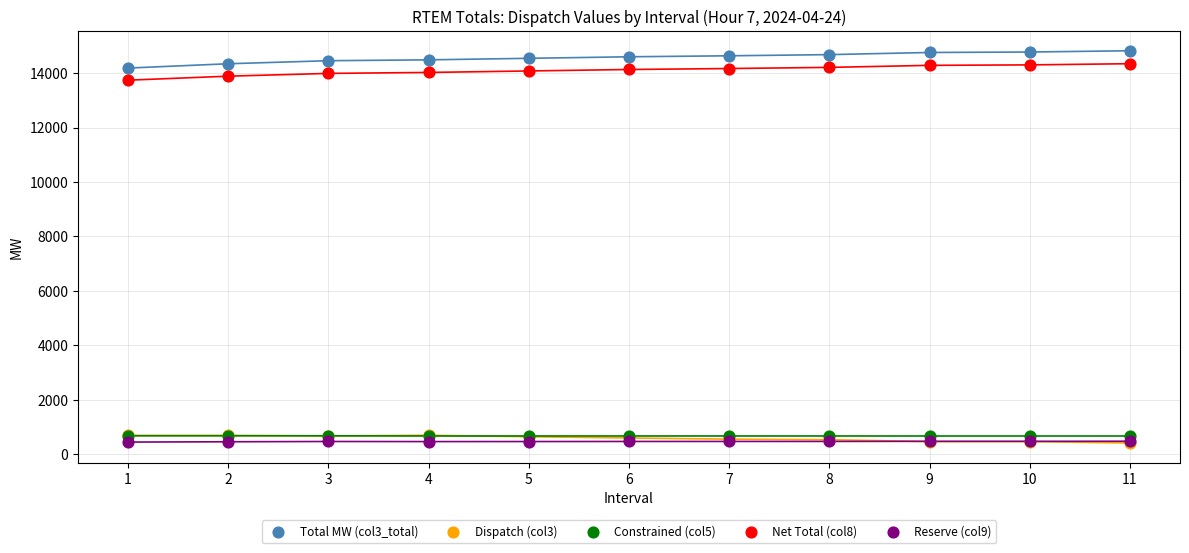

What are all the series names shown in the legend?

Total MW (col3_total), Dispatch (col3), Constrained (col5), Net Total (col8), Reserve (col9)